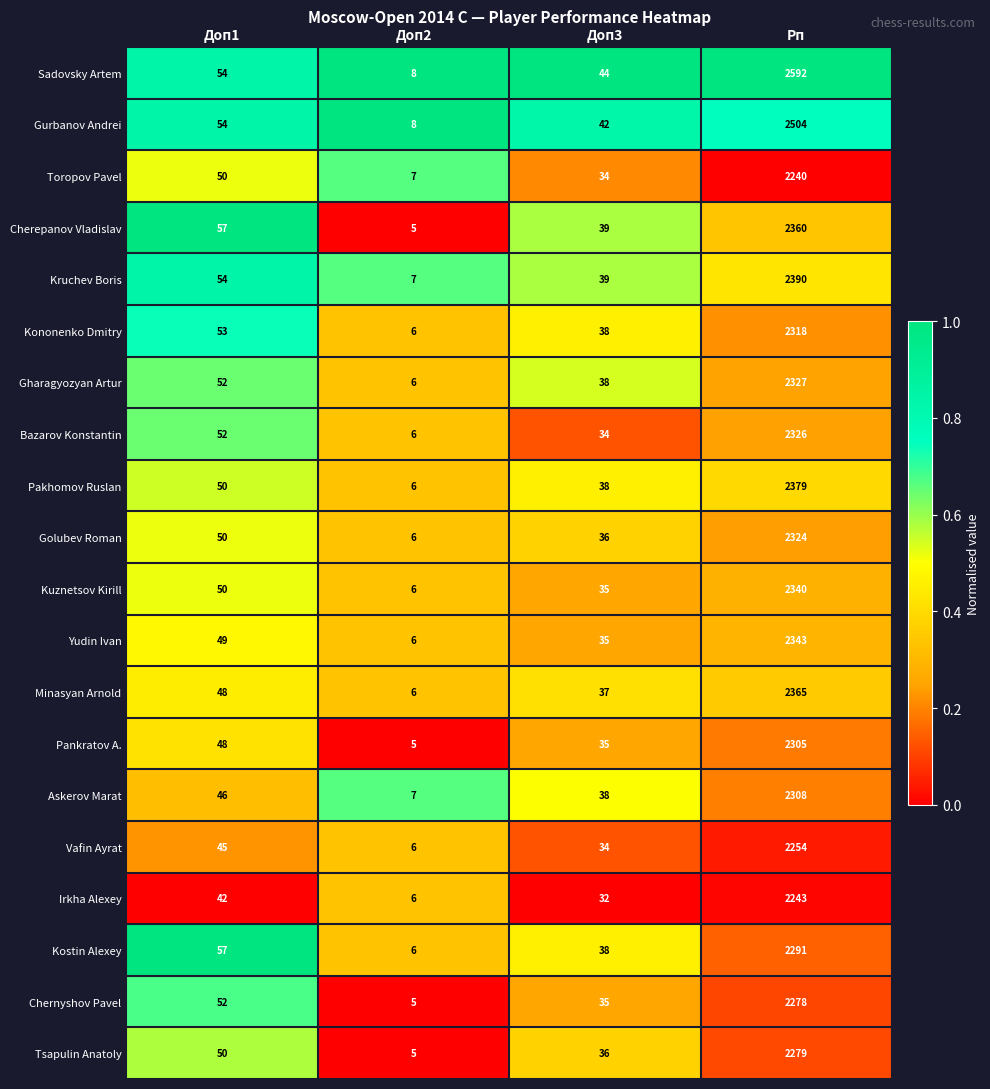

The Toropov Pavel series shows 17 at Доп3. True or false?

False